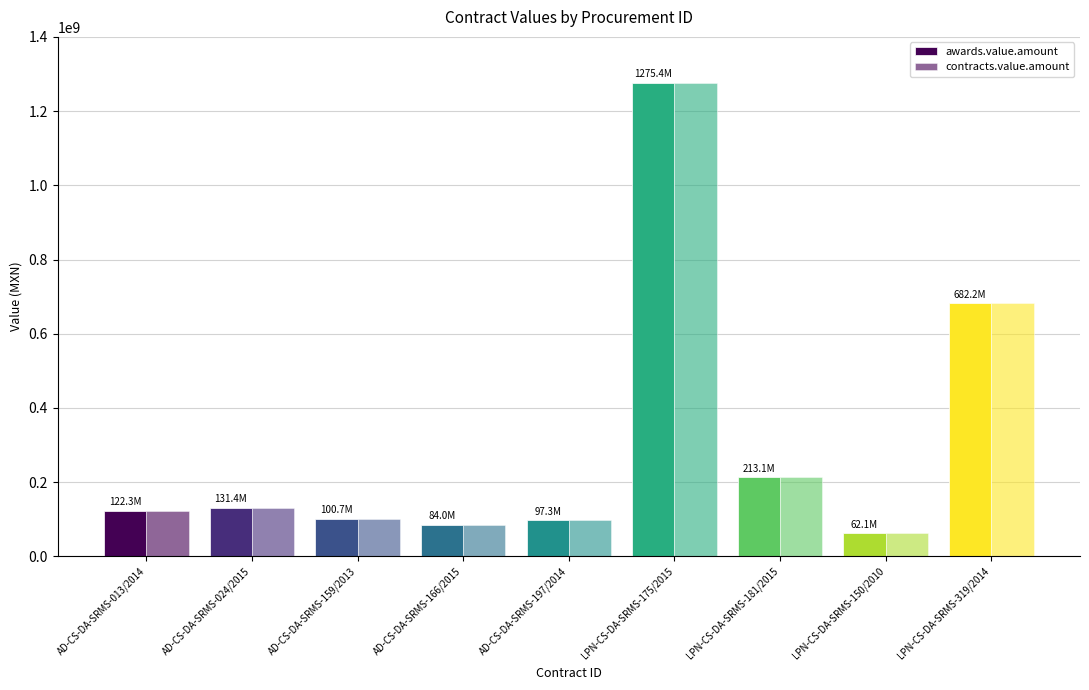

What is the maximum value for contracts.value.amount?

1275446401.0